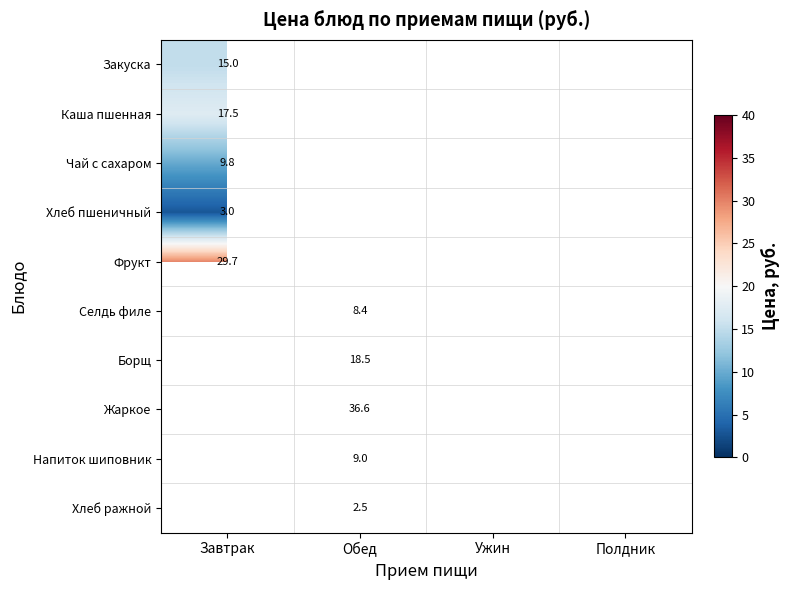

True or false: Напиток шиповник has a value of 9.0 at Обед.

True